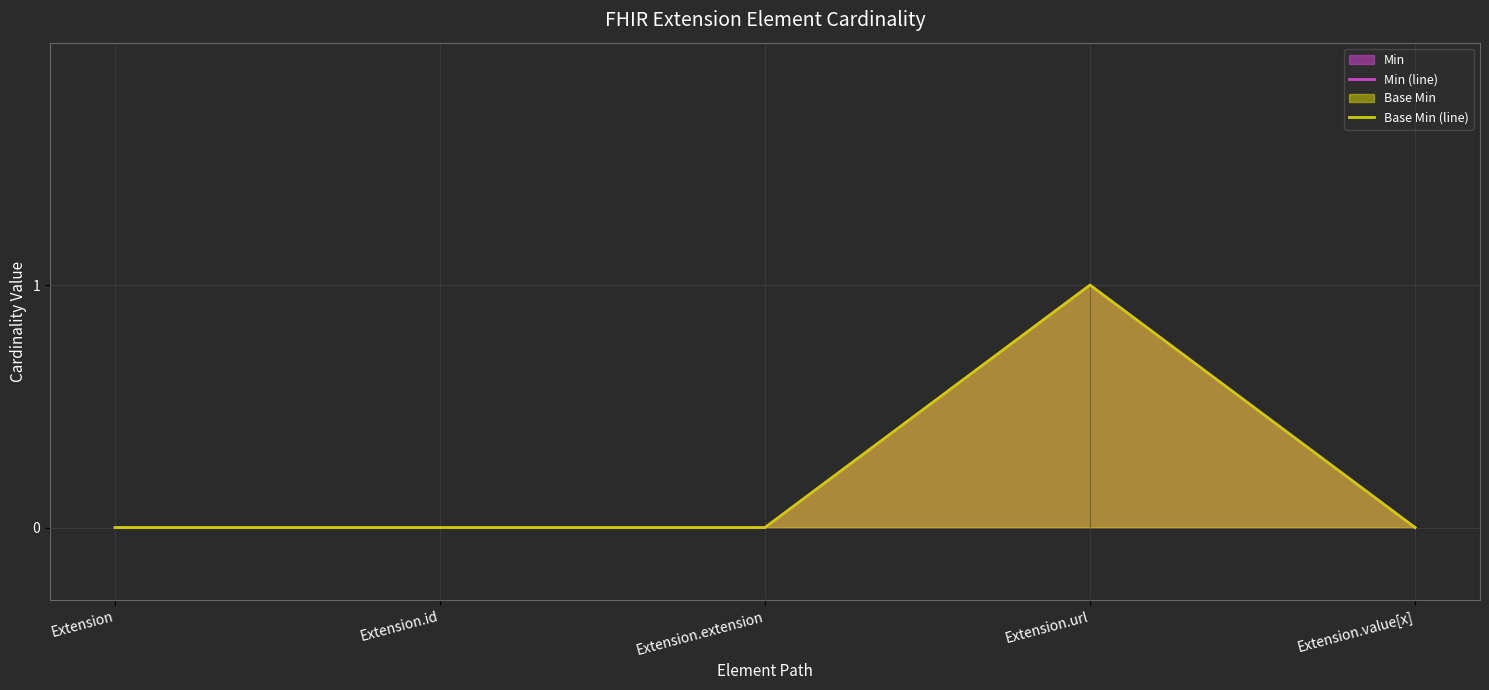

Is it true that Min (line) equals 0 at Extension?

True